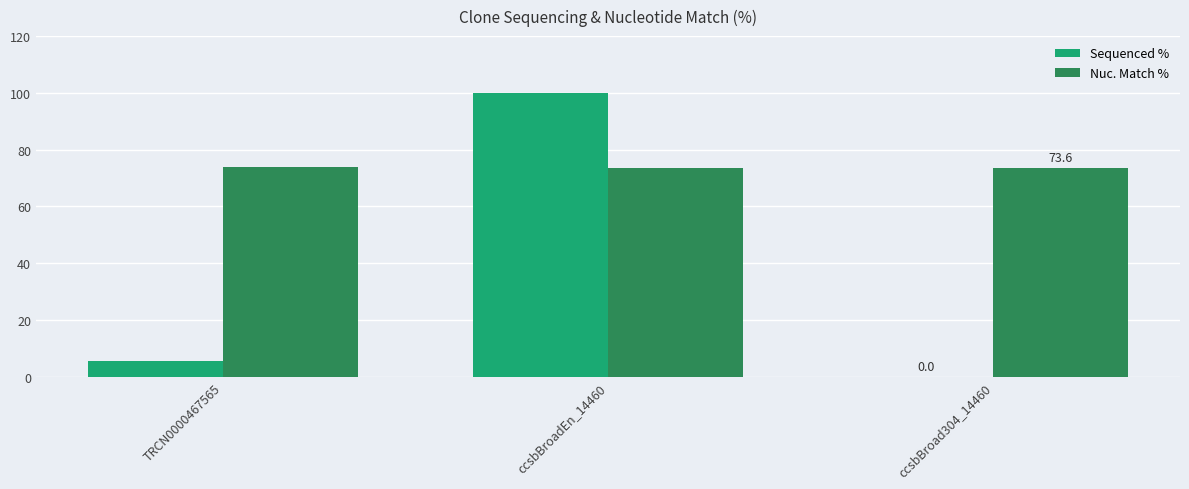

How many groups of bars are there?

3